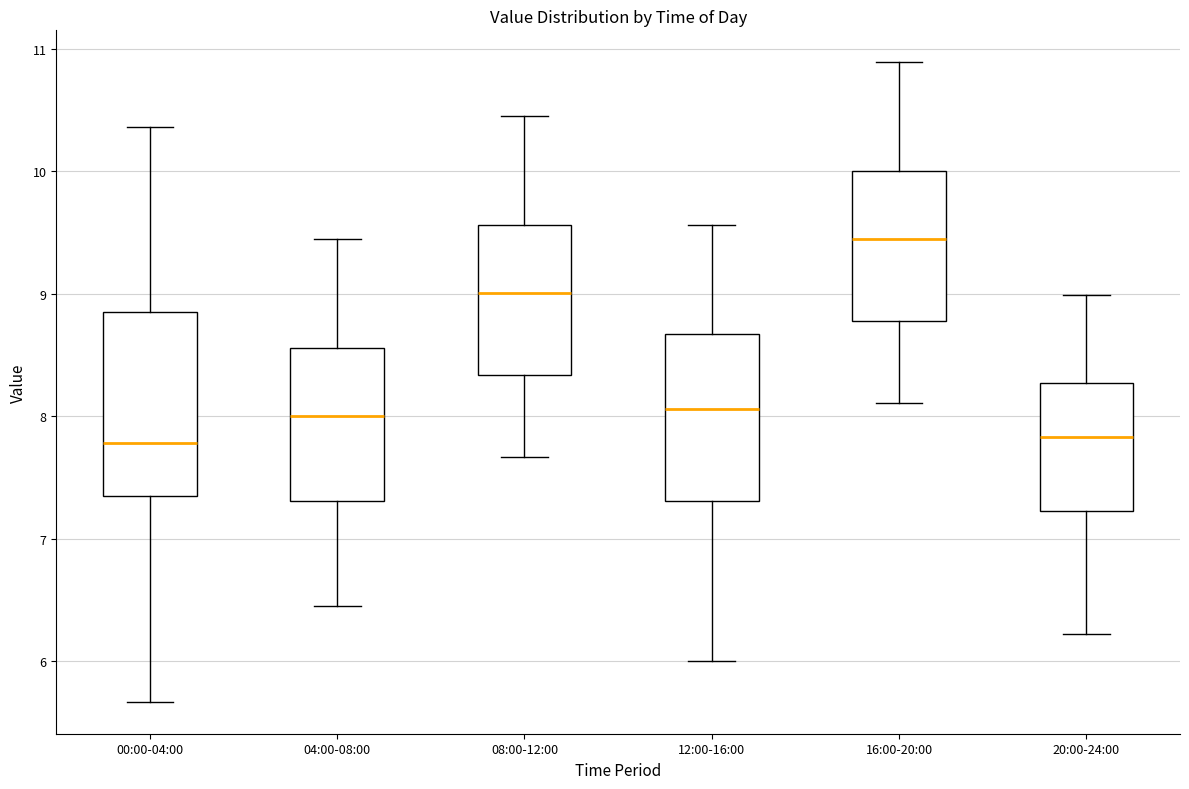

Comparing the boxes themselves (not the whiskers), which one is the tallest?

00:00-04:00